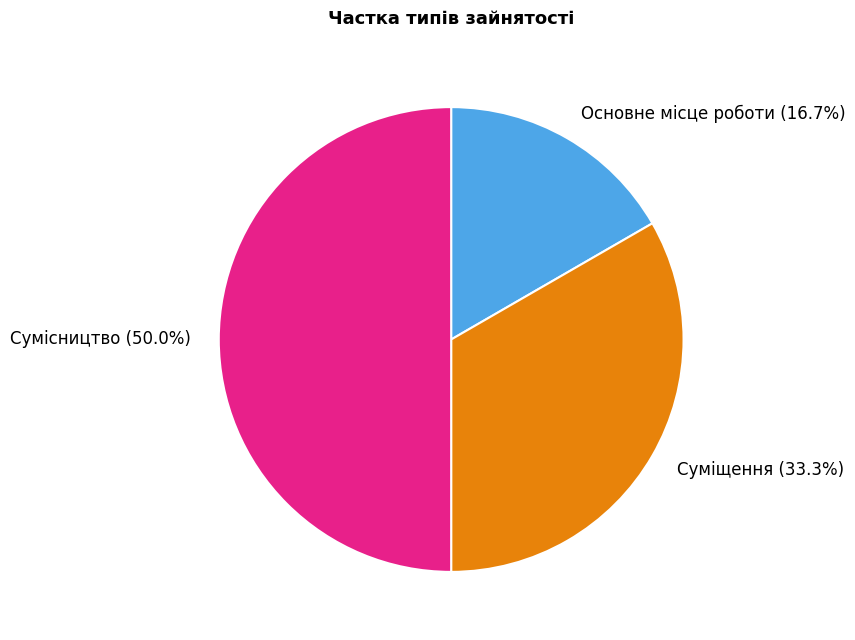

Is Суміщення the majority of the pie?

No